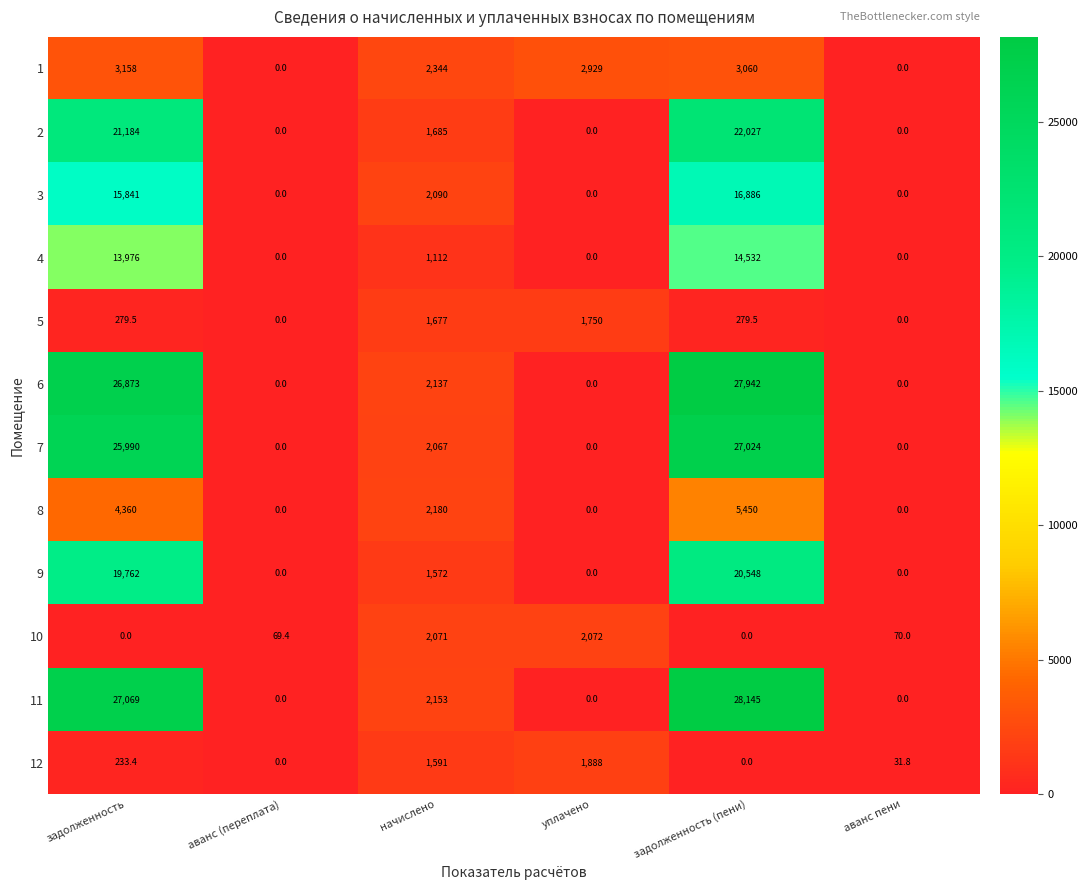

How many data points does each series have?

6